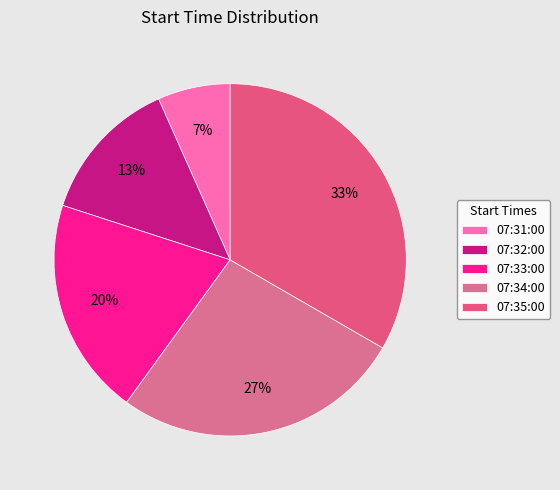

How many slices are in this pie chart?

5